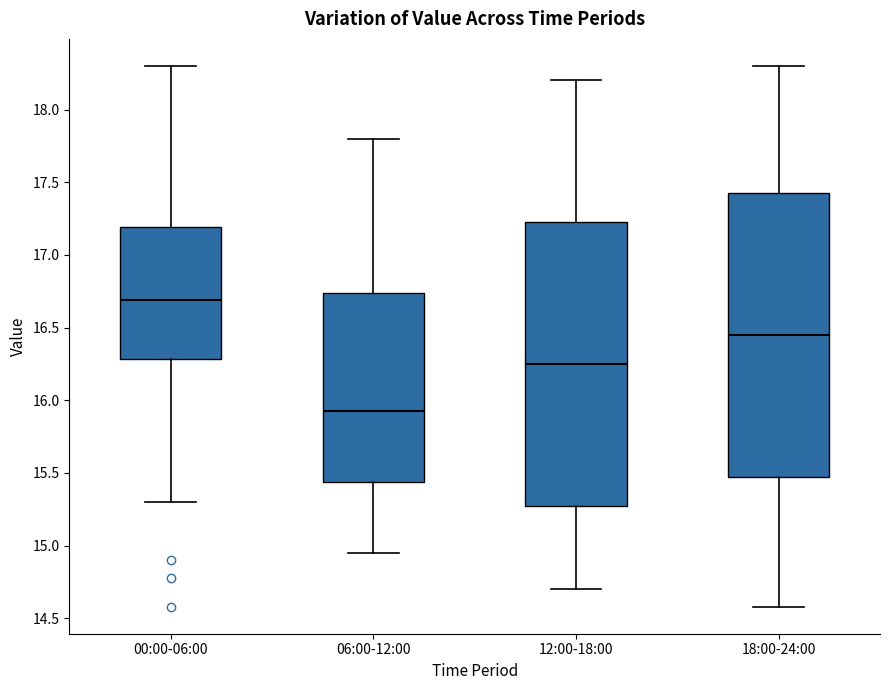

Reading left to right, read every box against the y-axis: the position of its median line, the range the box covers, and the ends of its whiskers. The values are not printed on the chart, so give them approximately, as read against the axis.

00:00-06:00: median 16.70, box 16.30 to 17.20, whiskers 15.30 to 18.30
06:00-12:00: median 15.95, box 15.45 to 16.75, whiskers 14.95 to 17.80
12:00-18:00: median 16.25, box 15.30 to 17.25, whiskers 14.70 to 18.20
18:00-24:00: median 16.45, box 15.50 to 17.45, whiskers 14.60 to 18.30